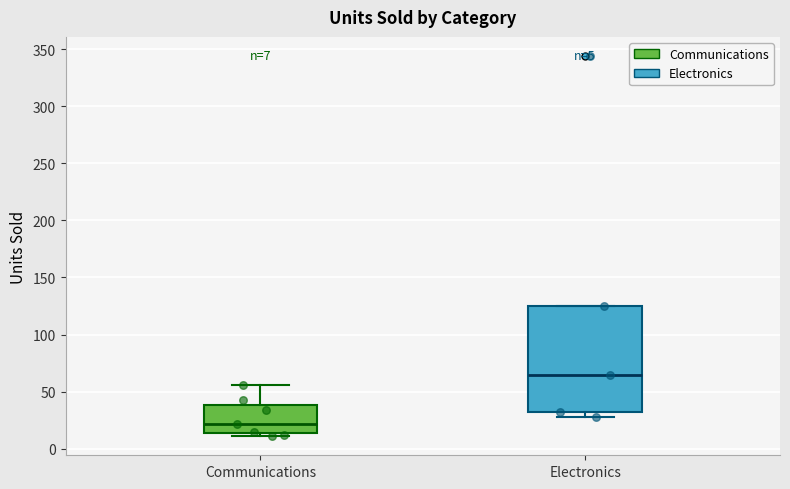

Comparing the boxes themselves (not the whiskers), which one is the tallest?

Electronics